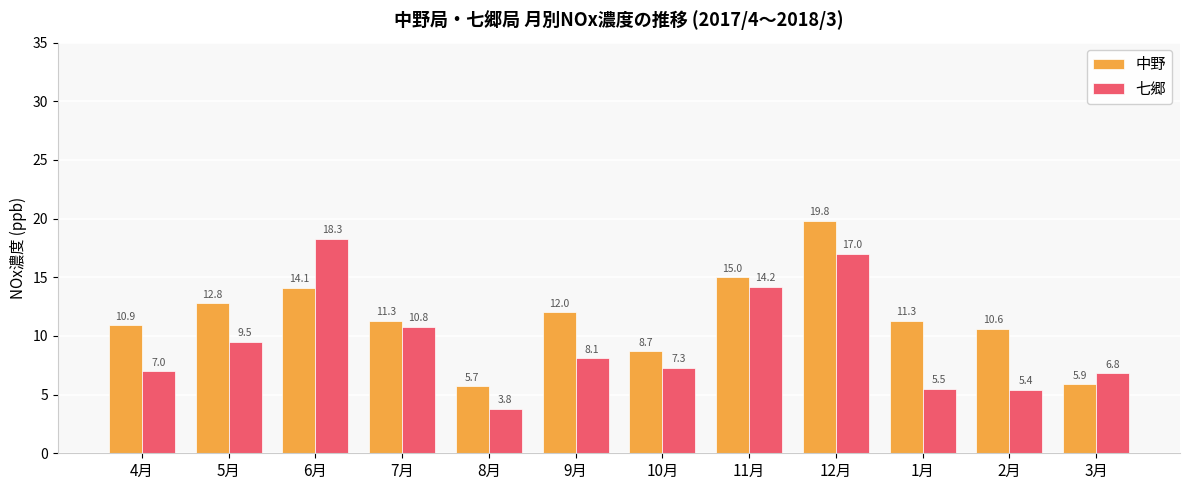

Is it true that 七郷 equals 14.2 at 11月?

True